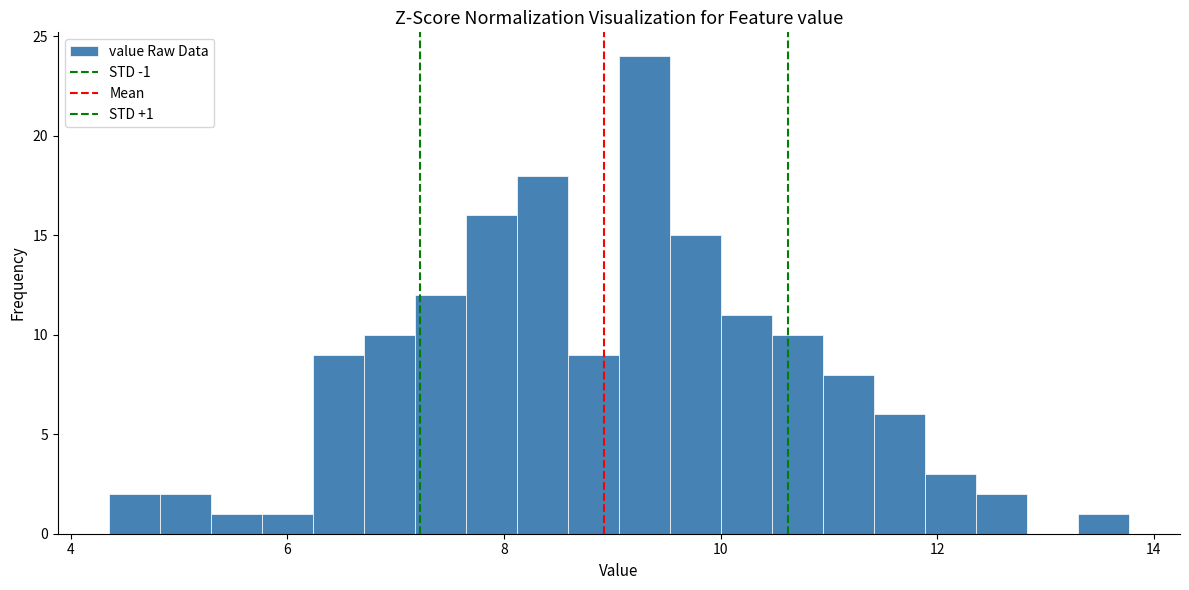

Around what value on the x-axis is the tallest bar? Give the approximate position of its centre, as read against the axis.

9.2